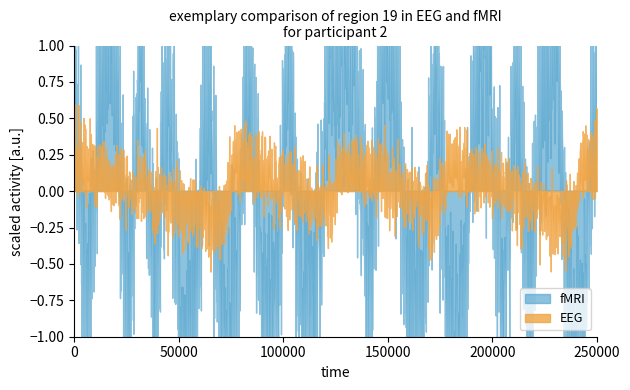

Which series changed the most between 0 and 19?

fMRI